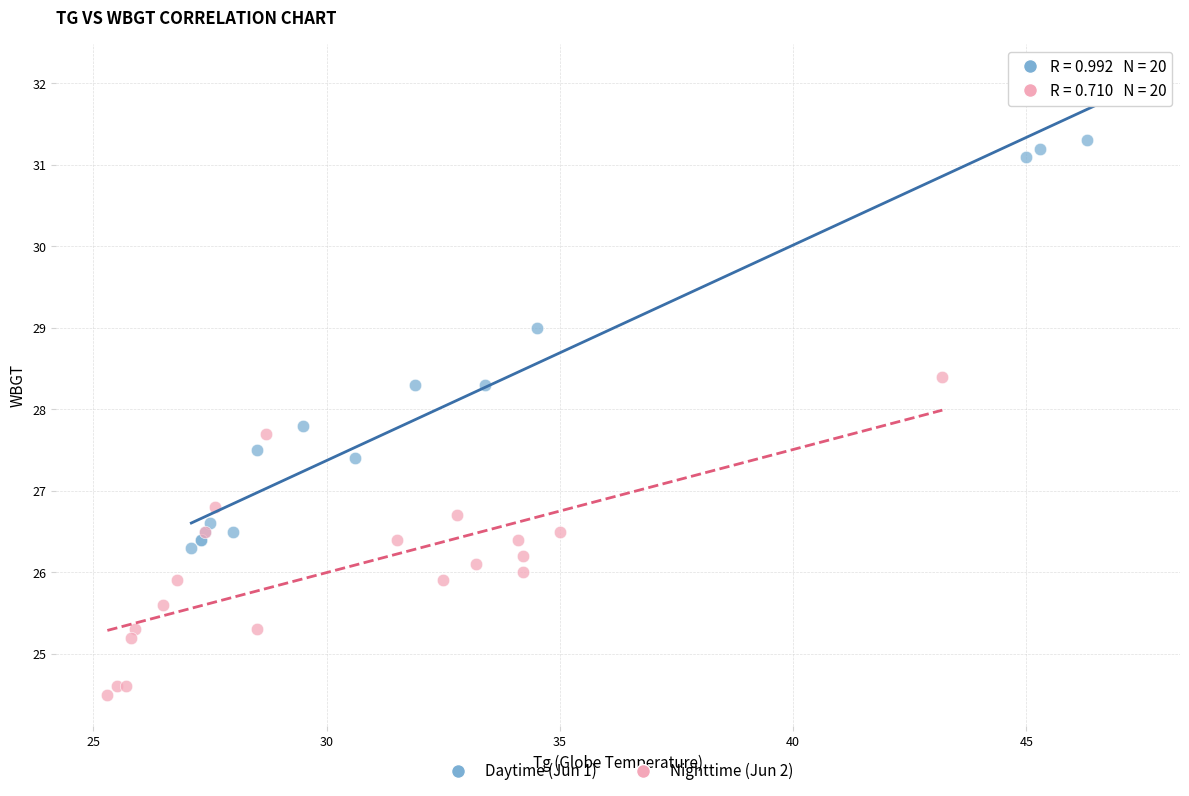

Which series contains the lowest Y value?

Nighttime (Jun 2)